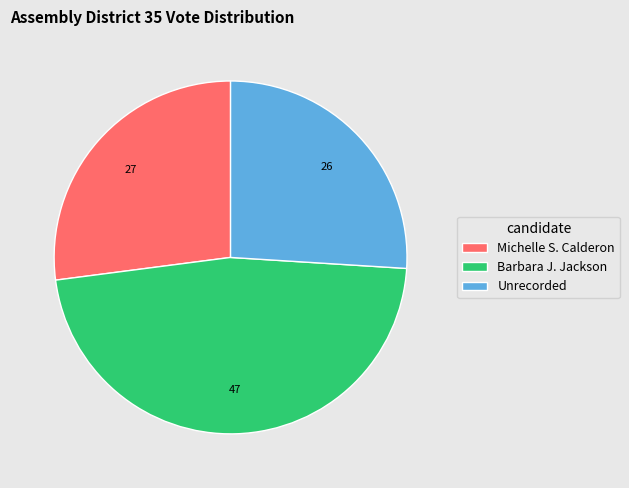

Combined, do Unrecorded and Barbara J. Jackson account for over 50%?

Yes